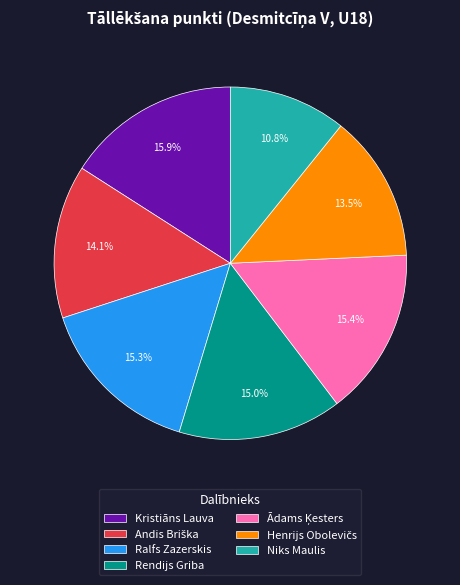

What is the smallest slice in the pie chart?

Niks Maulis